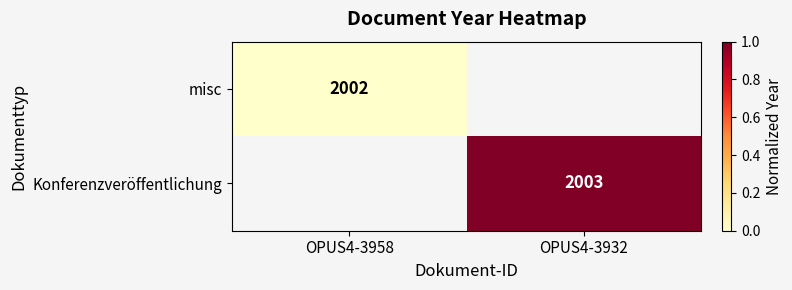

Which category has the lowest value across all series?

OPUS4-3958